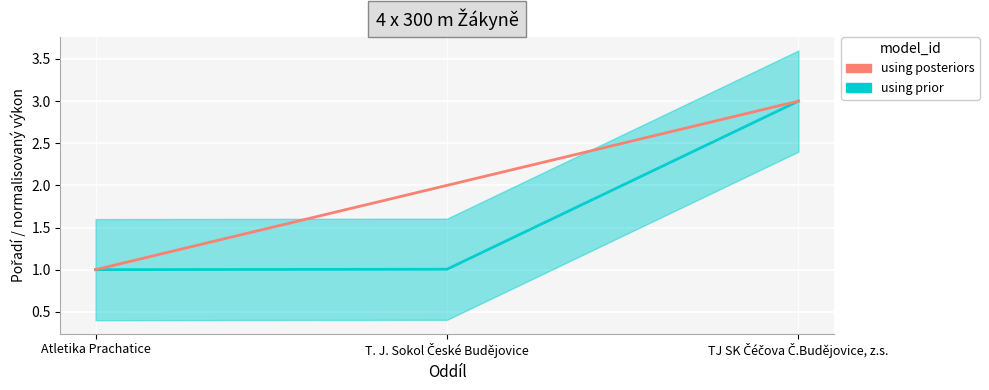

What are all the series names shown in the legend?

using prior, using posteriors